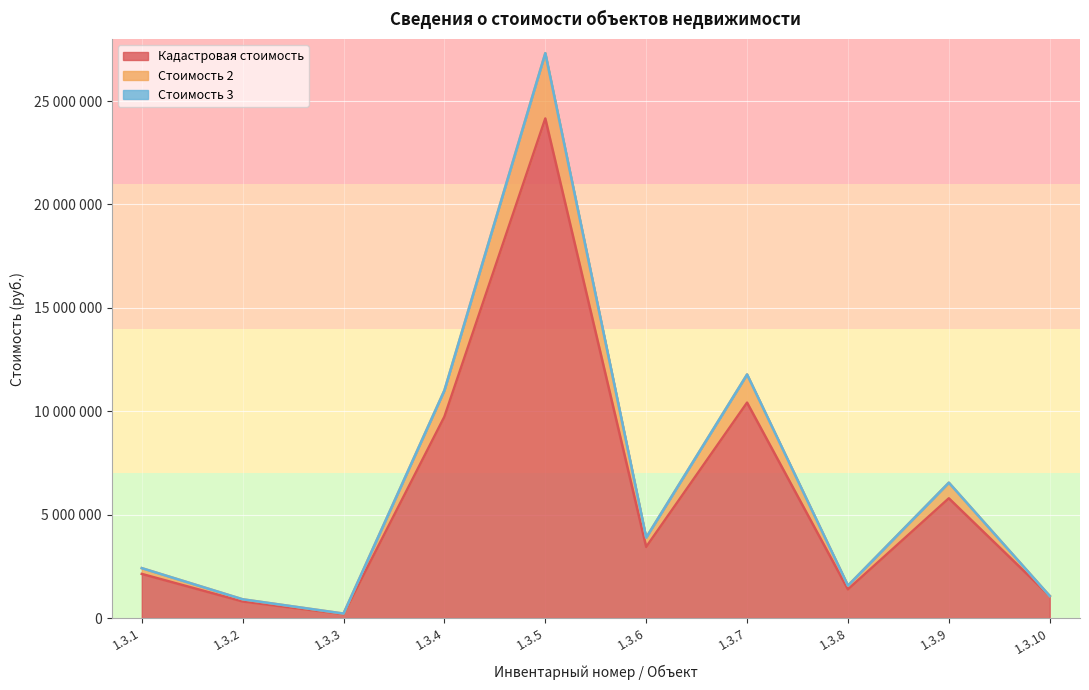

At which category is the sum across all series the highest?

1.3.5